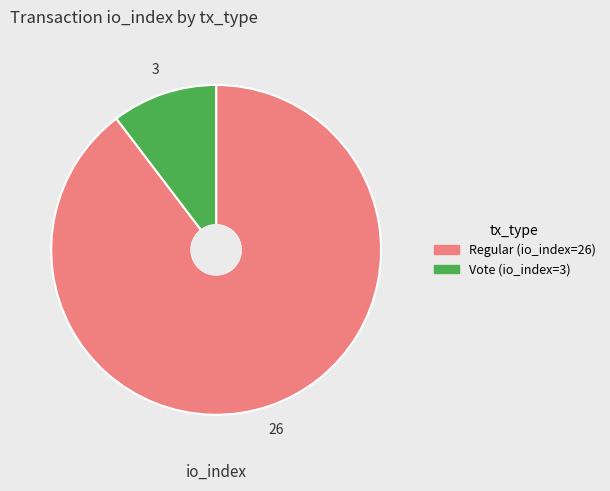

True or false: Vote (io_index=3) accounts for 10% of the total.

True